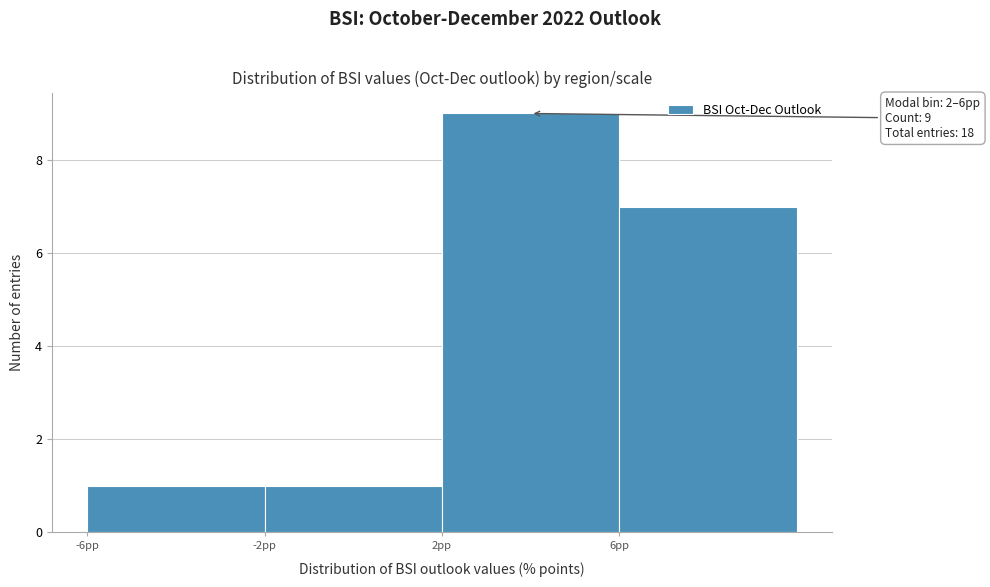

Which range on the x-axis has the tallest bar?

2 to 6